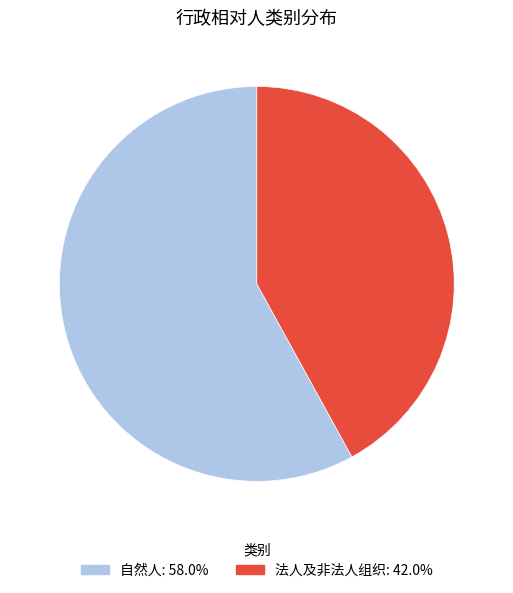

Is it true that 法人及非法人组织 is 42% of the pie?

True